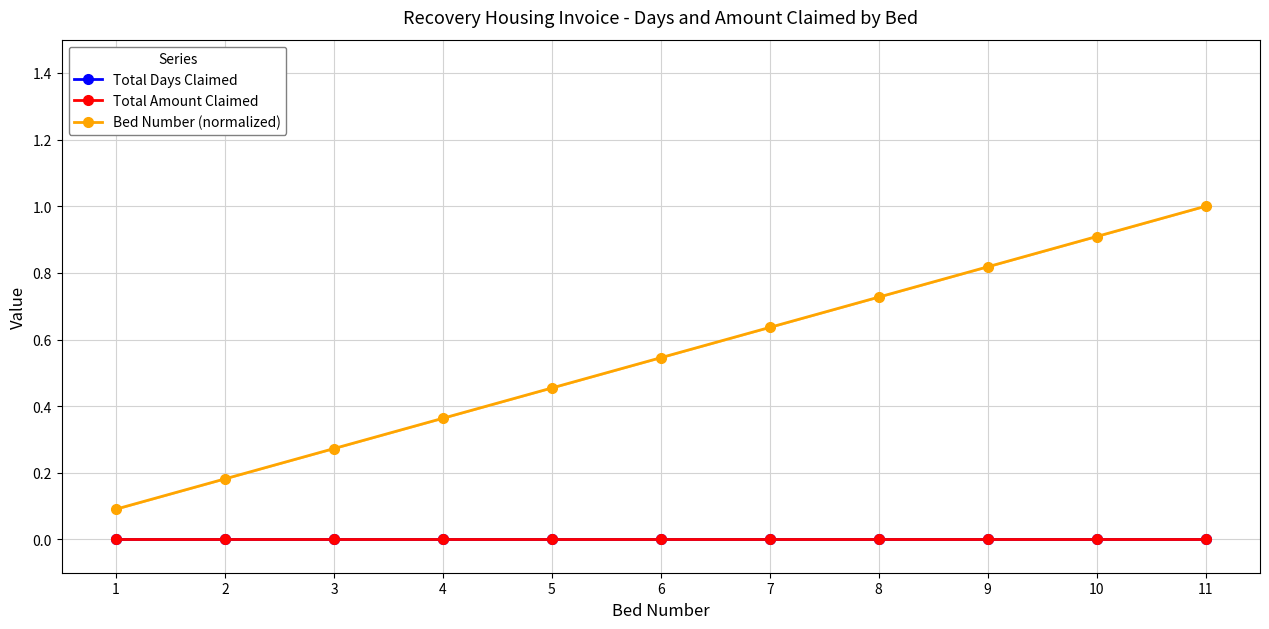

The Bed Number (normalized) series shows 0.1 at 1. True or false?

True